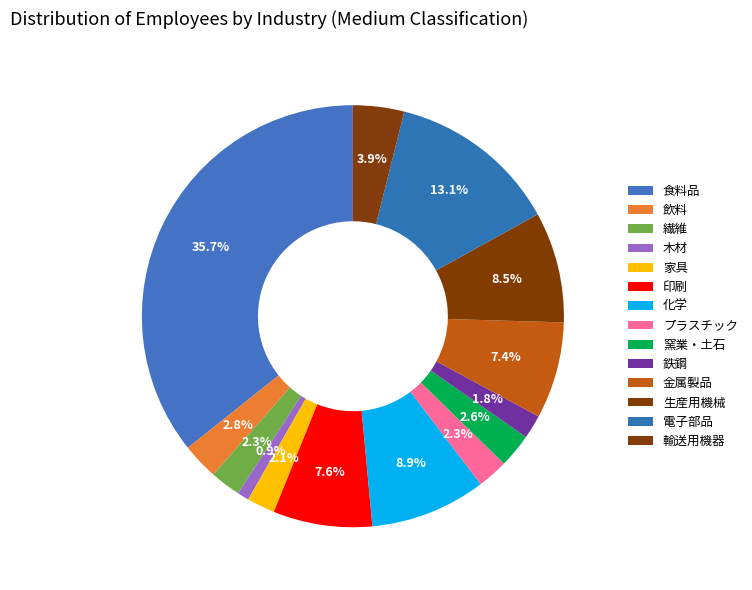

What percentage is the 輸送用機器 slice, to the nearest percent?

4%